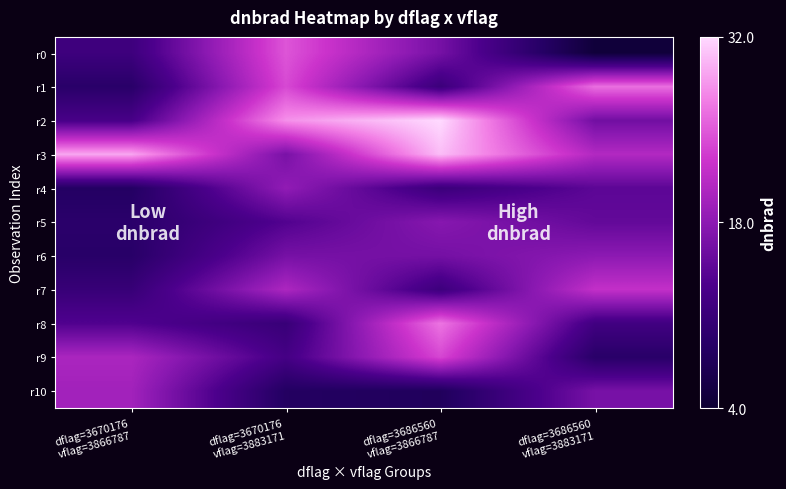

At how many categories does at least one series exceed 18?

4